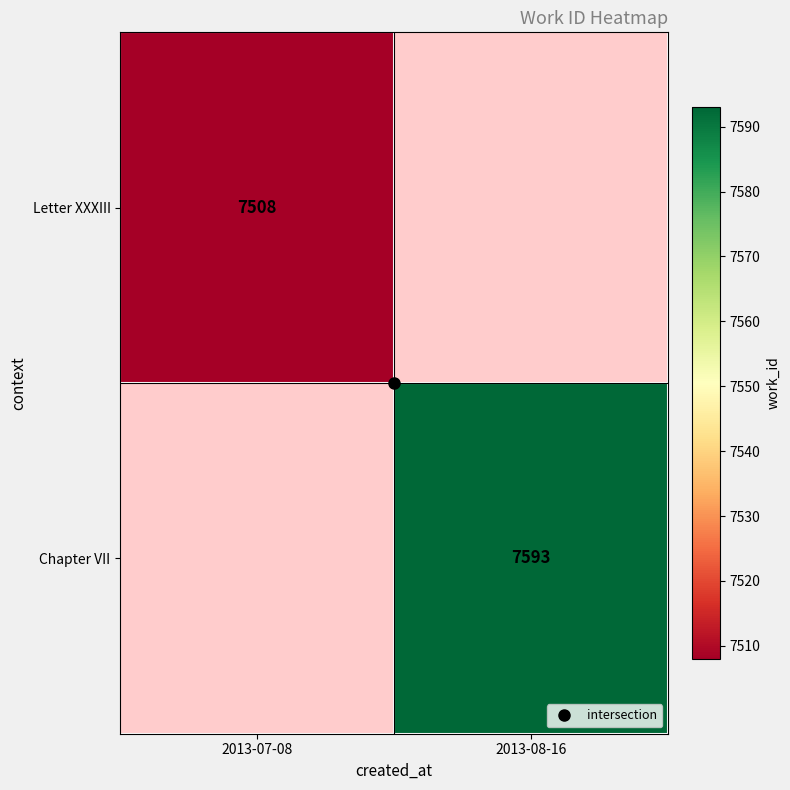

Is it true that Letter XXXIII equals 12208.1 at 2013-07-08?

False